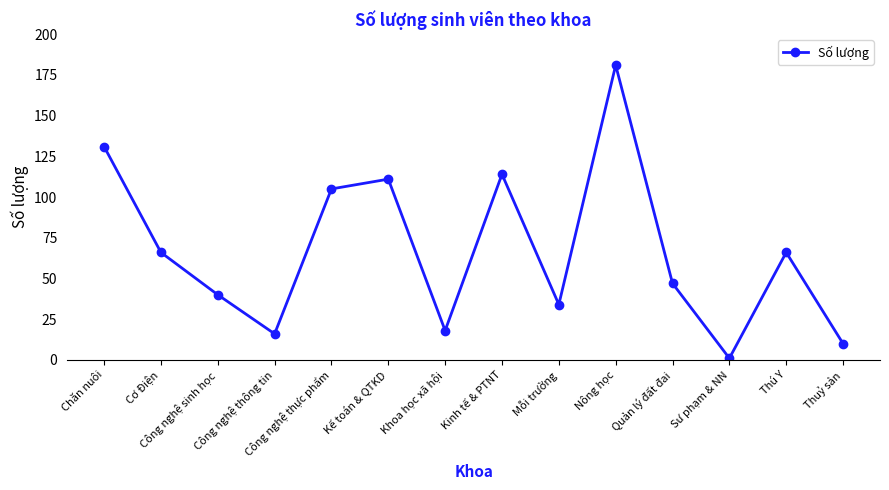

Between Thú Y and Chăn nuôi, which is larger?

Chăn nuôi